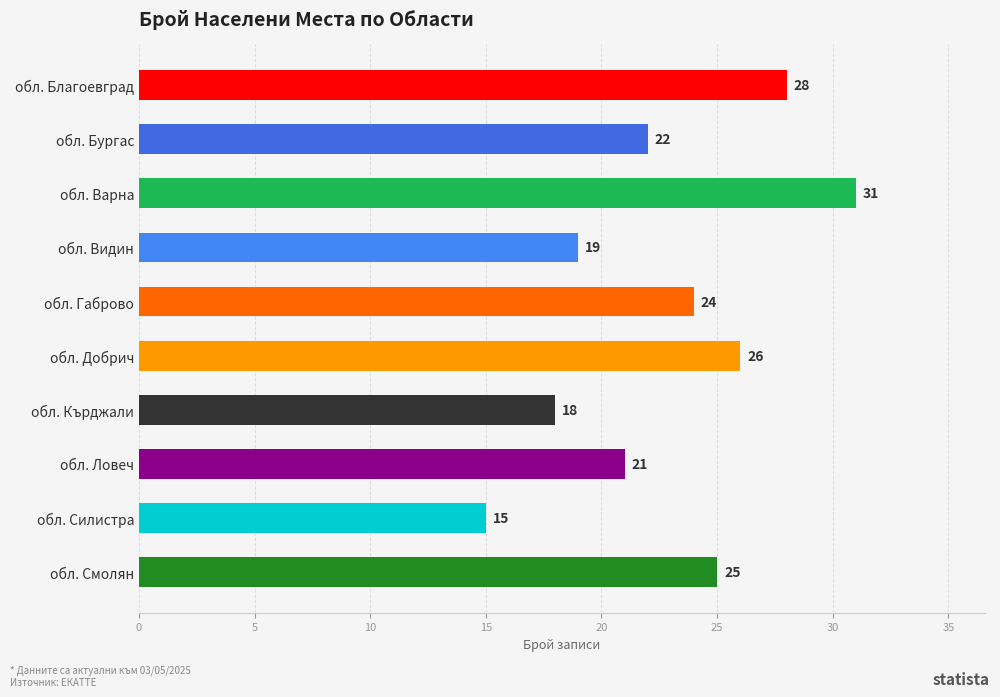

How many data points does each series have?

10